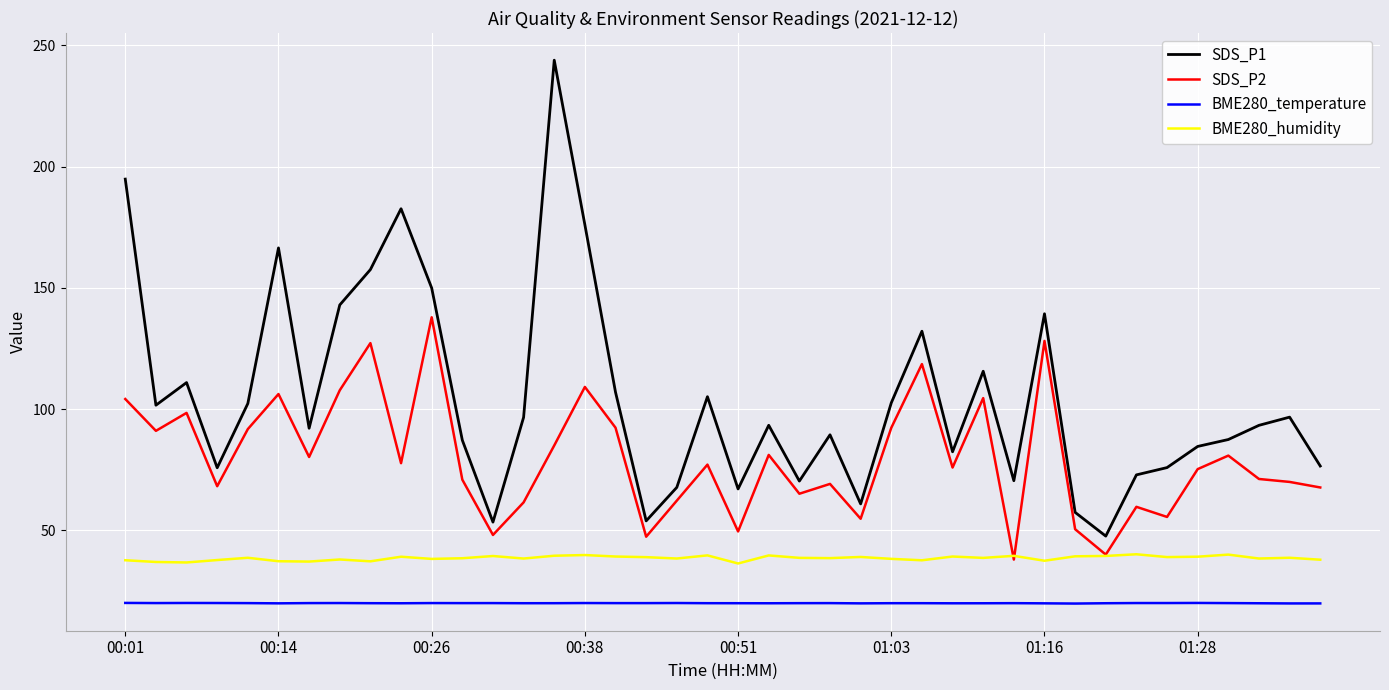

Which series has the largest total across all categories?

SDS_P1